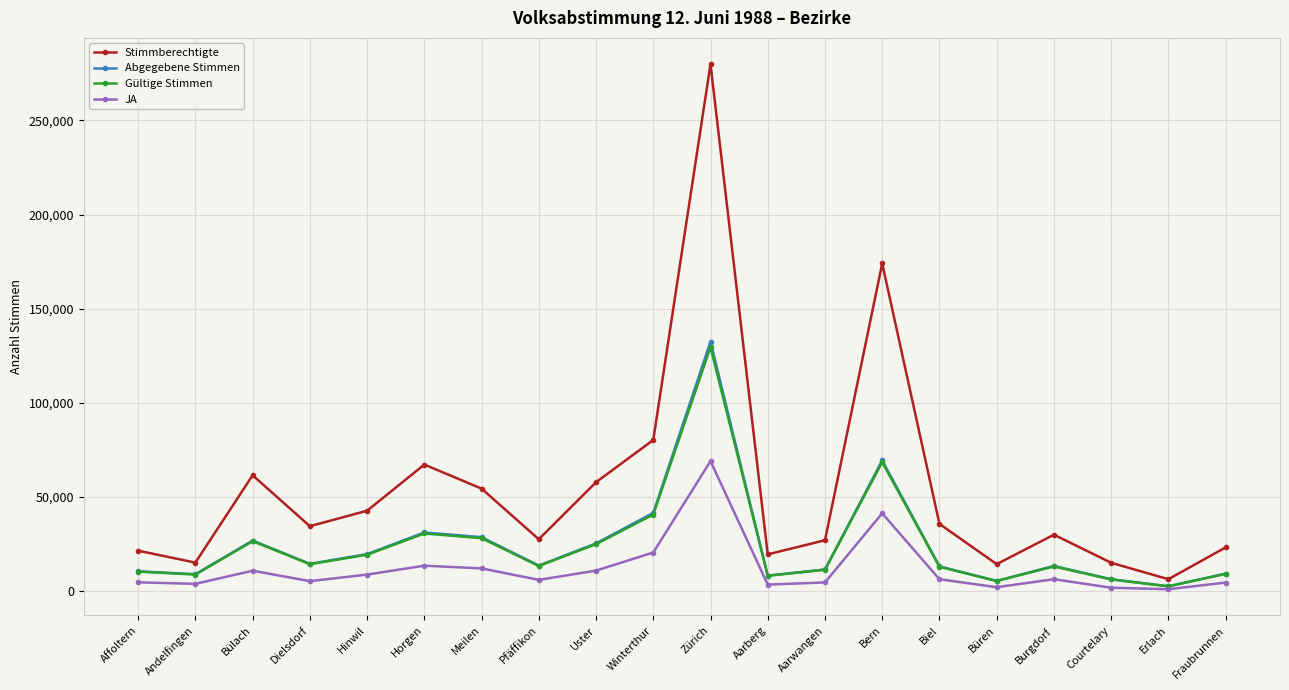

What is the label of the 8th point from the right?

Aarwangen